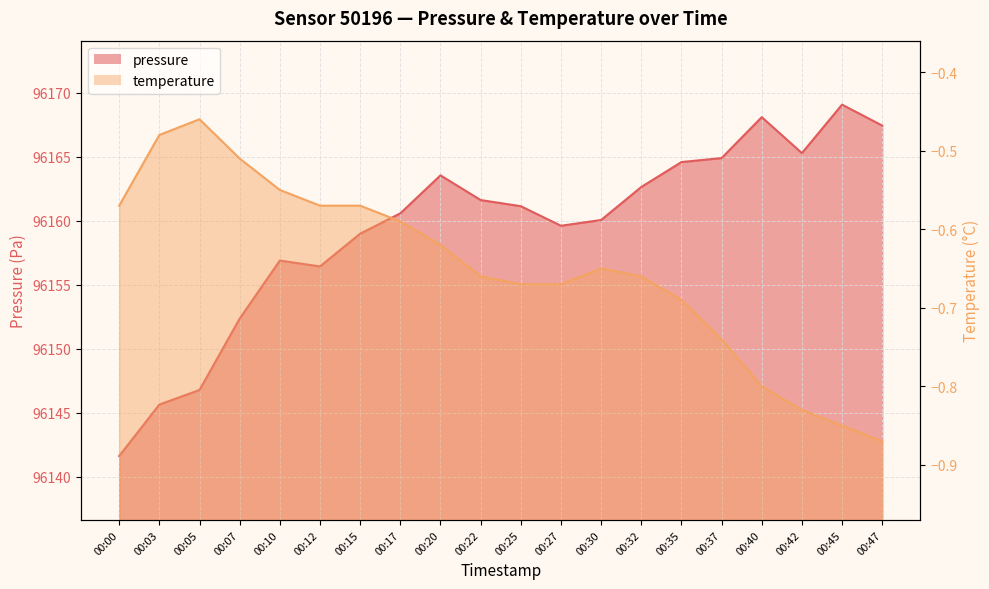

What is the value of the temperature point at the 3rd from the left?

-0.5